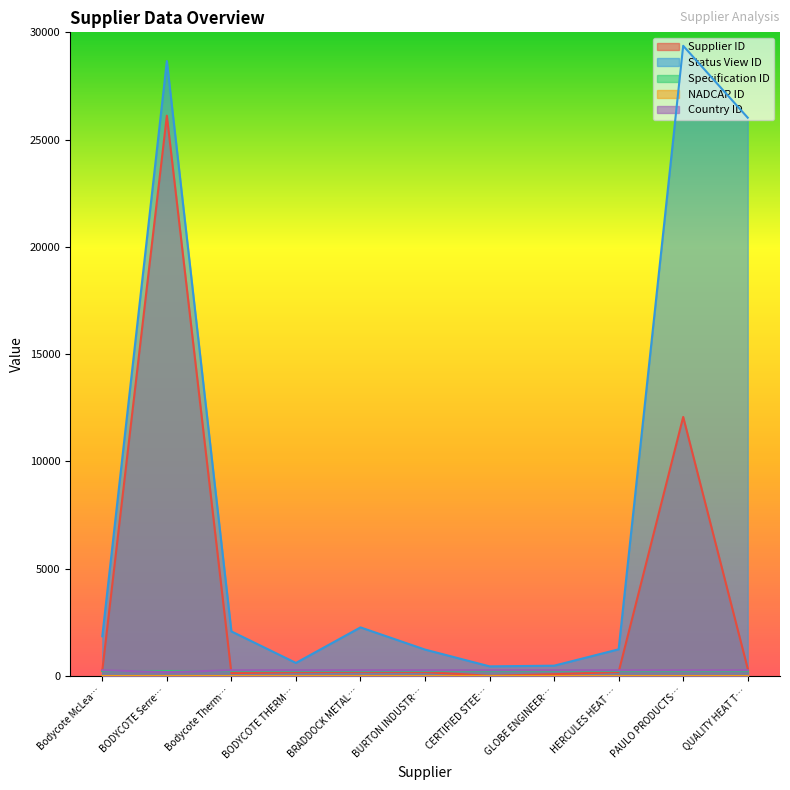

At which category is the sum across all series the highest?

BODYCOTE Serre…